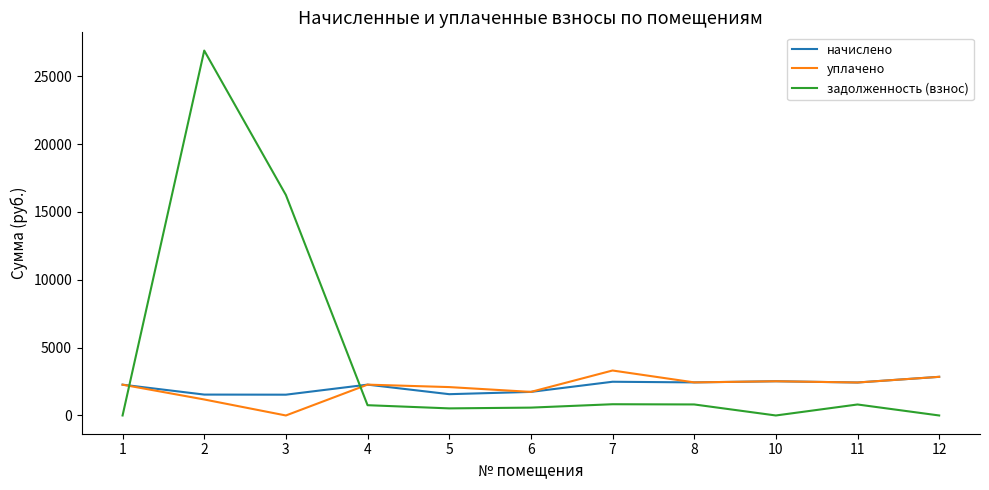

What is the spread (max minus min) of values at 2?

25711.6